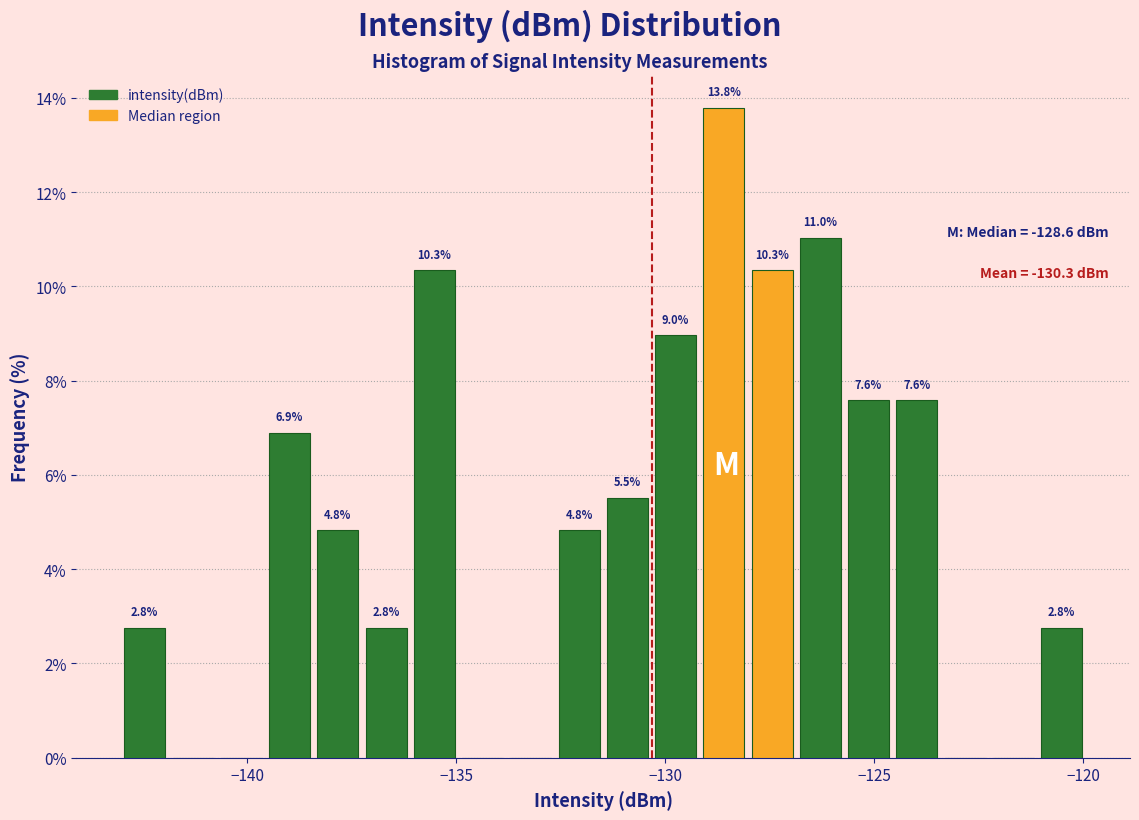

Read against the x-axis, roughly where is the centre of the tallest bar?

-128.5